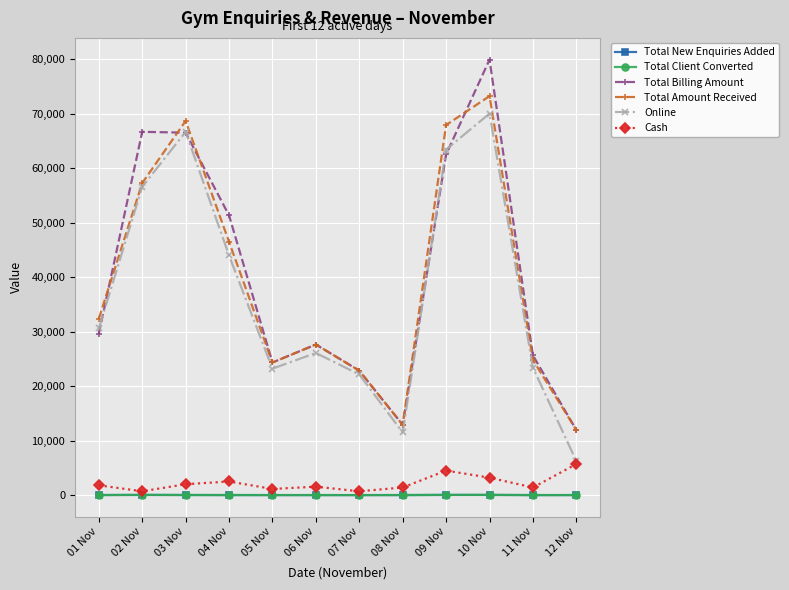

Between 09 Nov and 12 Nov, which series saw the biggest shift?

Online